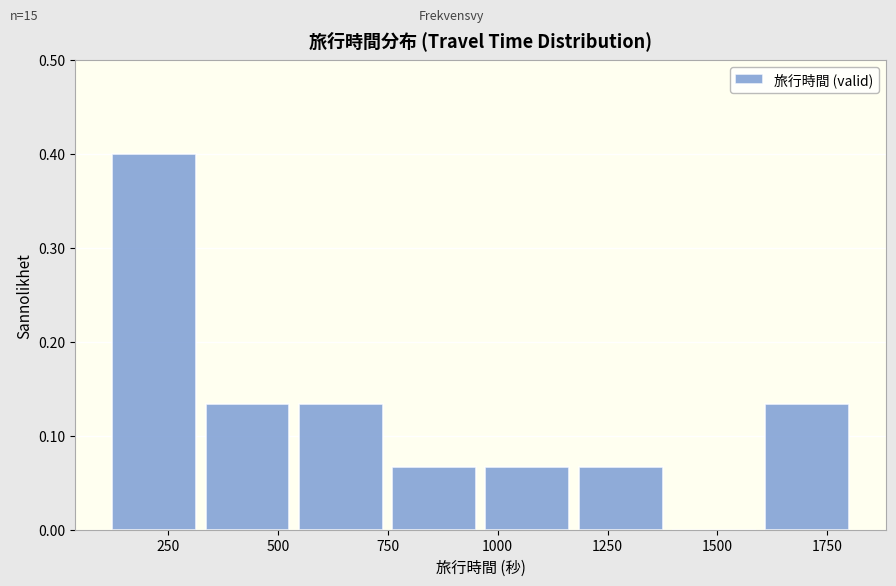

How tall is the bar that spans 350 to 550 on the x-axis? Neither the bar edges nor the heights are printed on the chart, so give them approximately, as read against the axes.

0.13